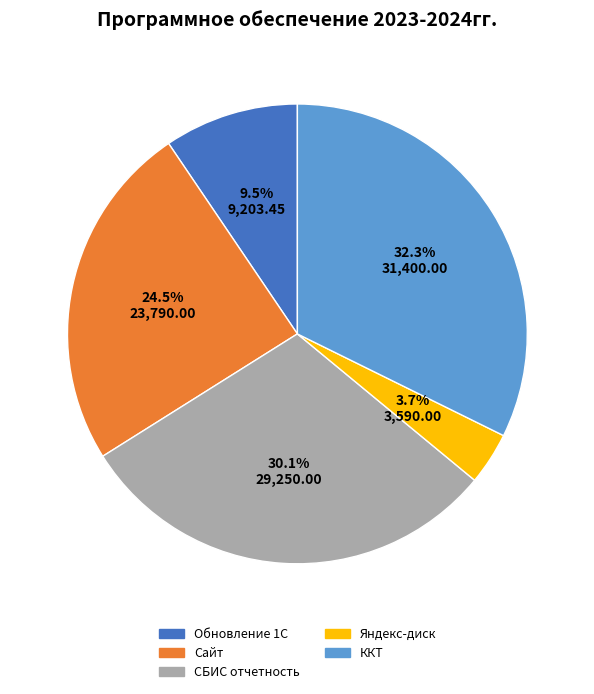

Rank the categories by value from highest to lowest.

ККТ, СБИС отчетность, Сайт, Обновление 1С, Яндекс-диск